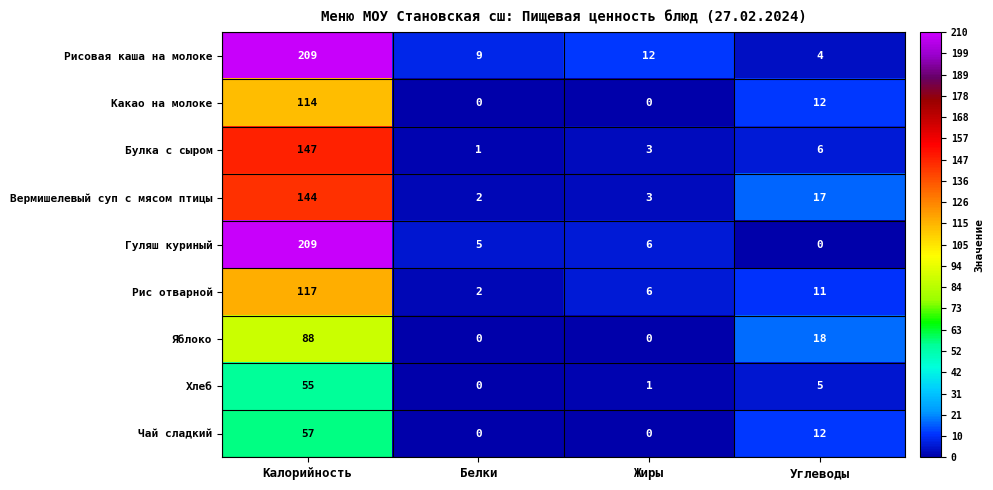

How many data points does each series have?

4